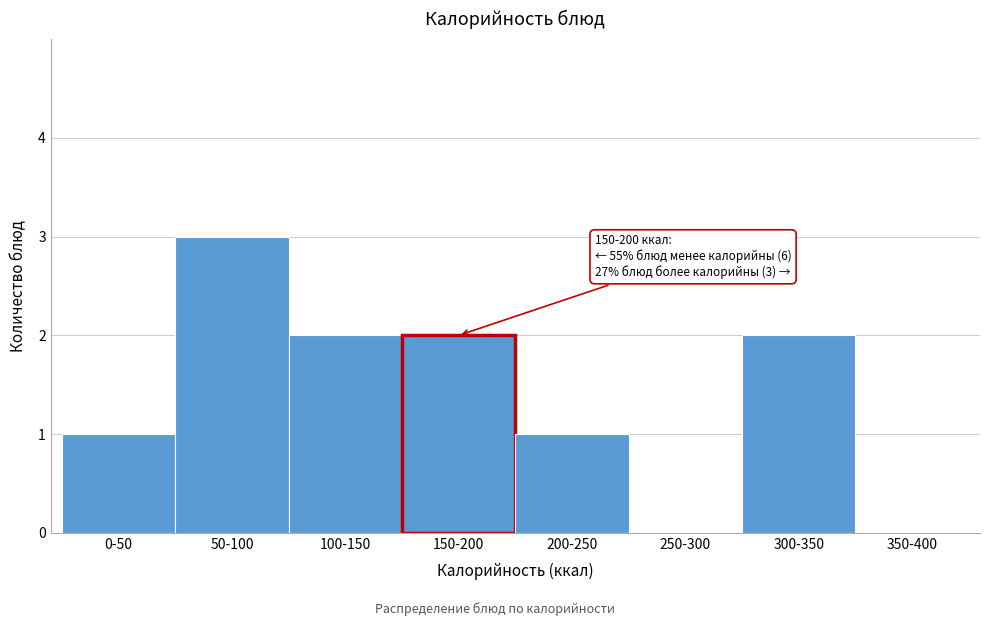

Reading left to right, transcribe all the data shown in this chart.

0-50=1	50-100=3	100-150=2	150-200=2	200-250=1	250-300=0	300-350=2	350-400=0